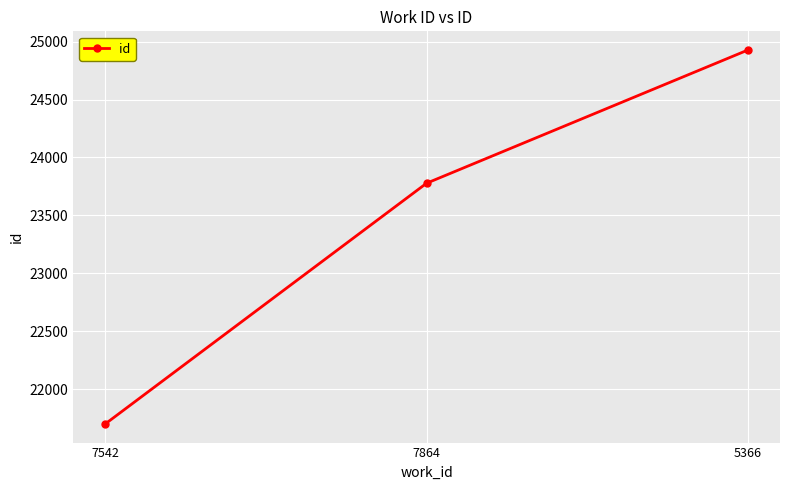

The value at 5366 is 24927. True or false?

True